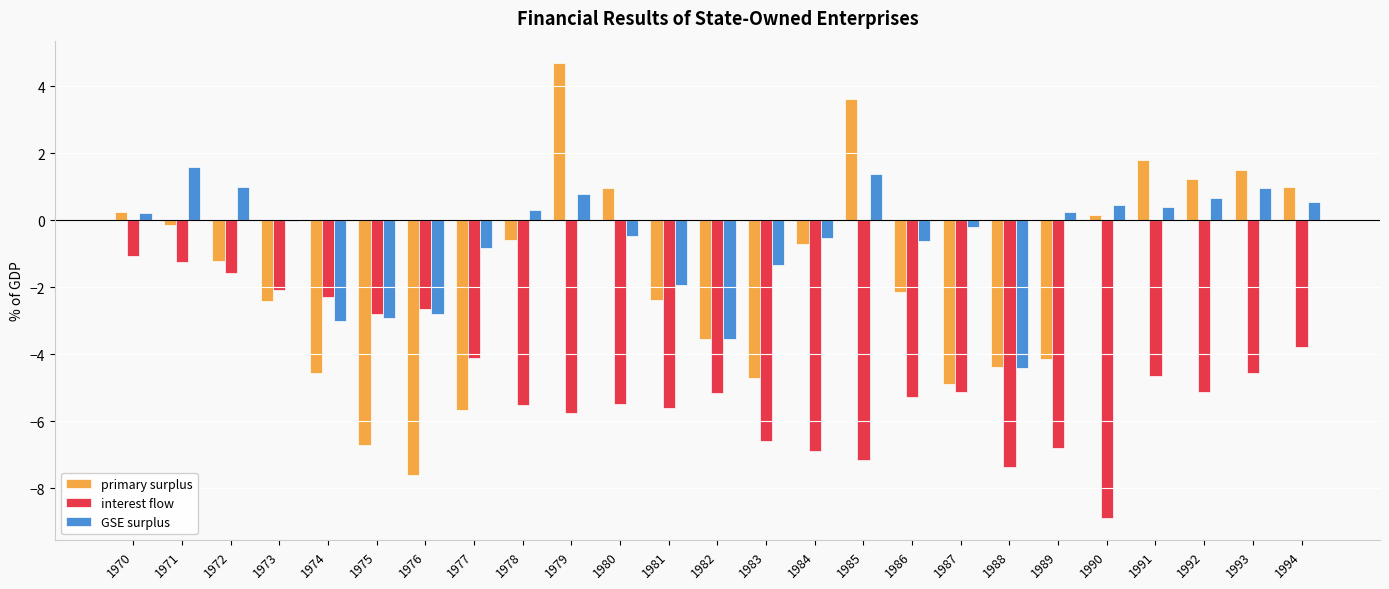

Is it true that GSE surplus equals -4.5 at 1975?

False